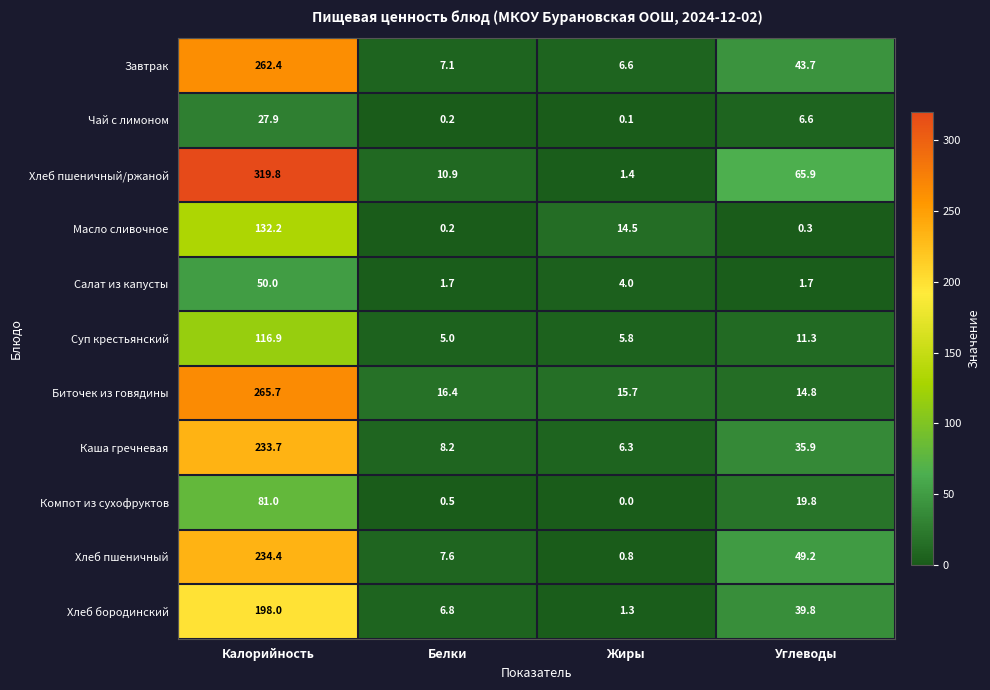

How many distinct data groups are displayed?

11